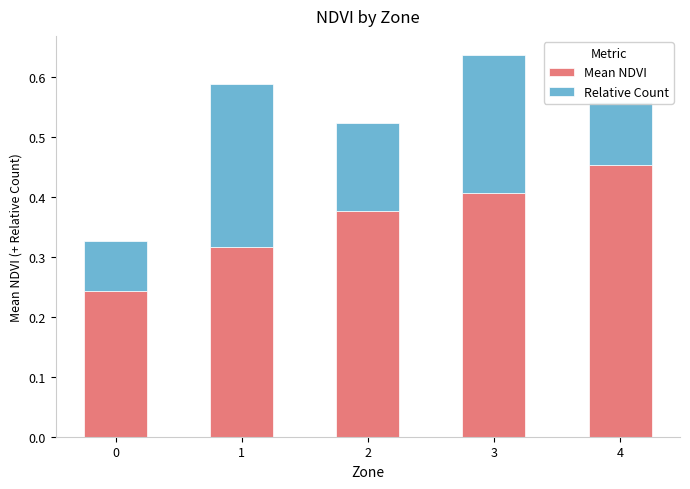

The value of Mean NDVI at 1 is 0.6. True or false?

False